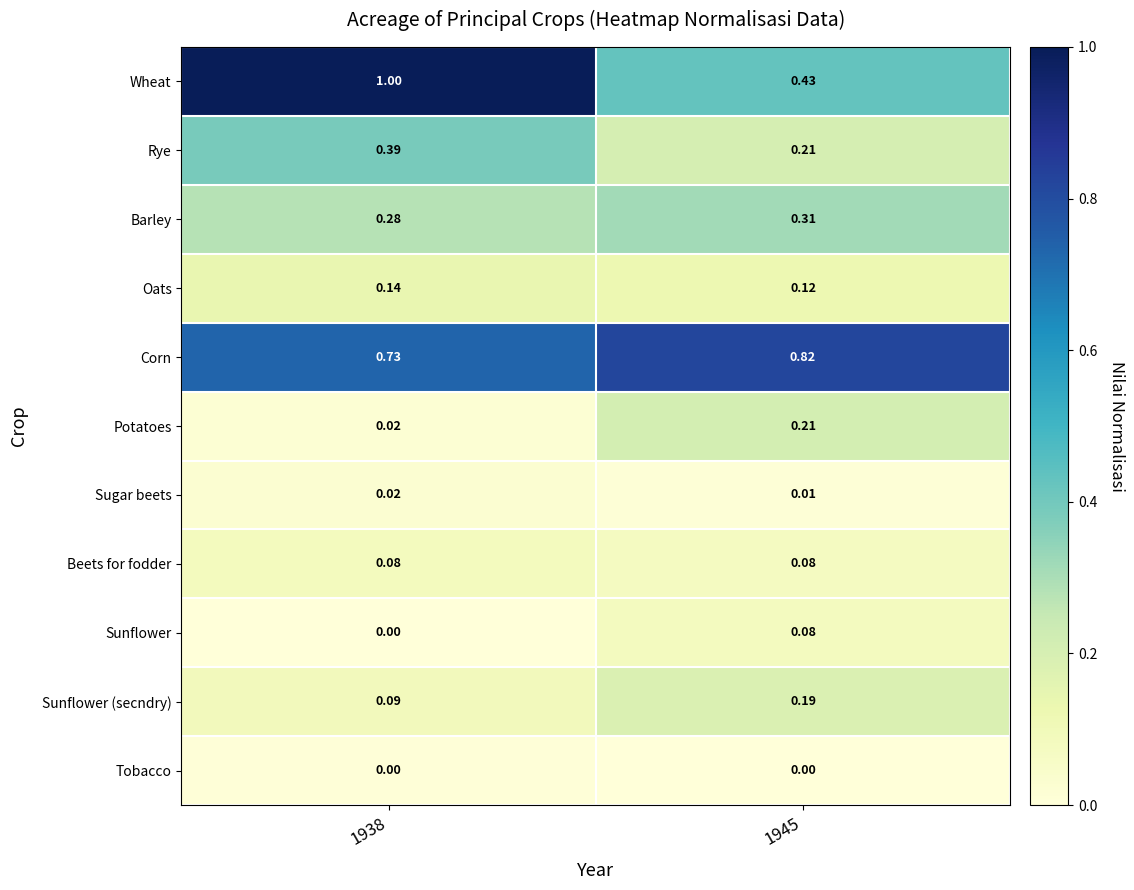

What is the maximum value shown in the chart?

1.0